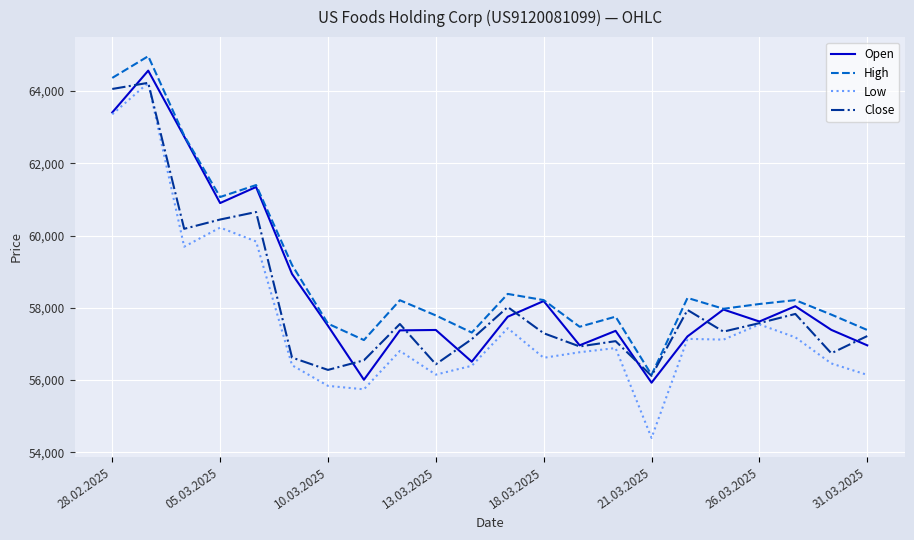

Which series has the widest spread of values?

Low